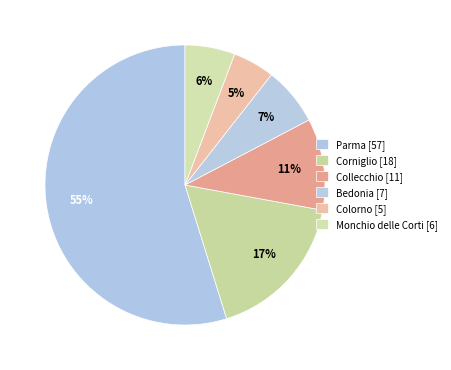

What is the ratio of the value at Collecchio to the value at Parma?

0.2